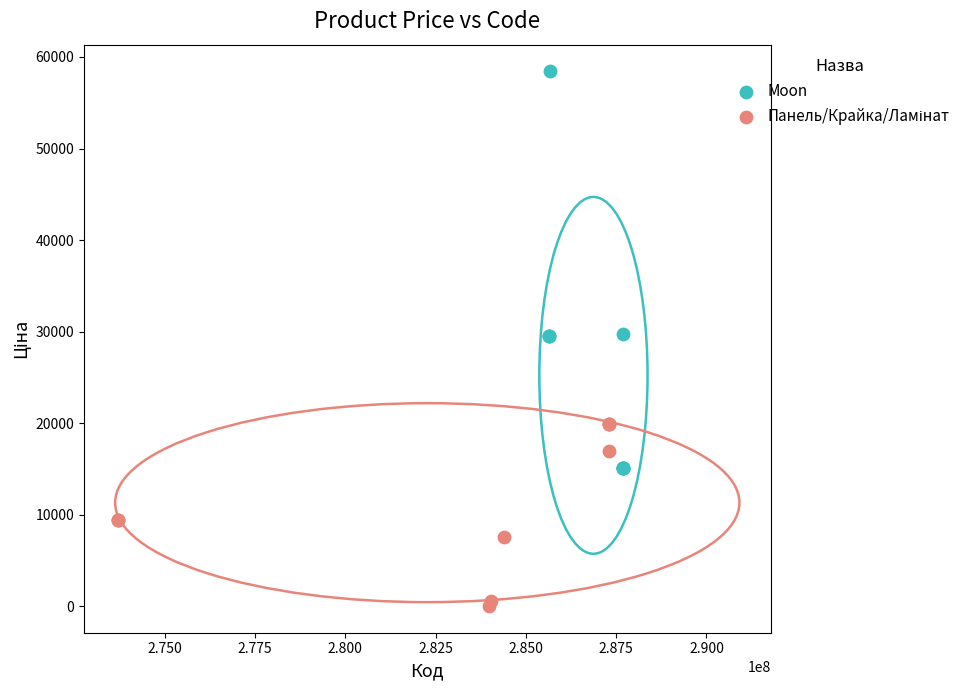

Which series has the largest Y range (max minus min)?

Moon